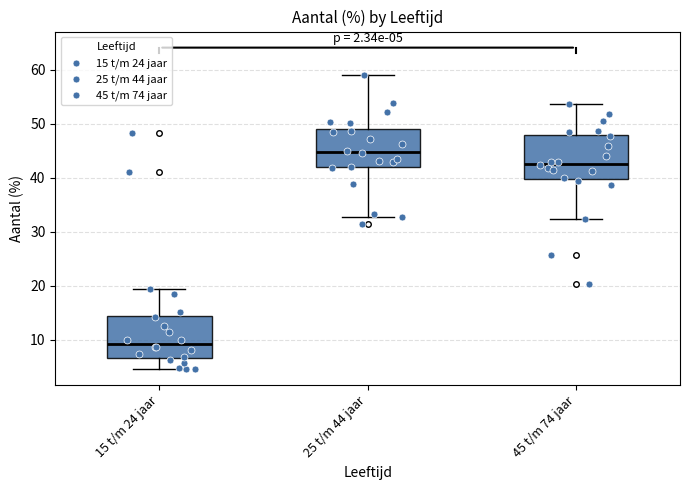

Which box has the lowest median line?

15 t/m 24 jaar